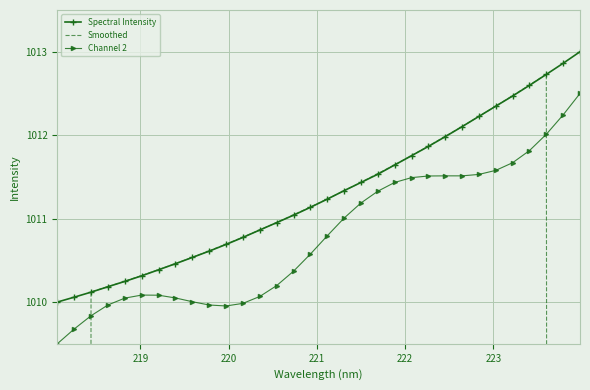

Reading right to left, transcribe all the data shown in this chart.

Spectral Intensity: 1013.0	1012.9	1012.7	1012.6	1012.5	1012.3	1012.2	1012.1	1012.0	1011.9	1011.8	1011.6	1011.5	1011.4	1011.3	1011.2	1011.1	1011.0	1011.0	1010.9	1010.8	1010.7	1010.6	1010.5	1010.5	1010.4	1010.3	1010.2	1010.2	1010.1	1010.1	1010.0
Smoothed: 607.7	810.2	1012.7	1012.6	1012.5	1012.3	1012.2	1012.1	1012.0	1011.9	1011.8	1011.6	1011.5	1011.4	1011.3	1011.2	1011.1	1011.0	1011.0	1010.9	1010.8	1010.7	1010.6	1010.5	1010.5	1010.4	1010.3	1010.3	1010.2	1010.1	808.1	606.0
Channel 2: 1012.5	1012.2	1012.0	1011.8	1011.7	1011.6	1011.5	1011.5	1011.5	1011.5	1011.5	1011.4	1011.3	1011.2	1011.0	1010.8	1010.6	1010.4	1010.2	1010.1	1010.0	1010.0	1010.0	1010.0	1010.0	1010.1	1010.1	1010.0	1010.0	1009.8	1009.7	1009.5